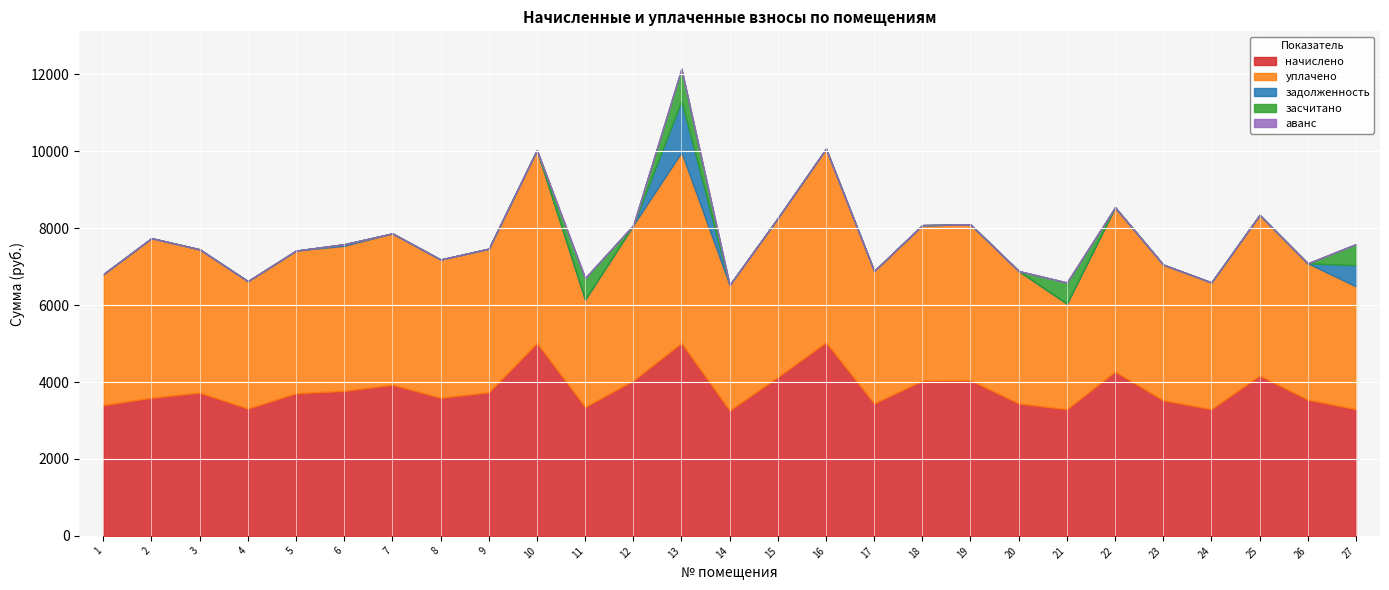

True or false: начислено has more than 1 interior local peaks.

True